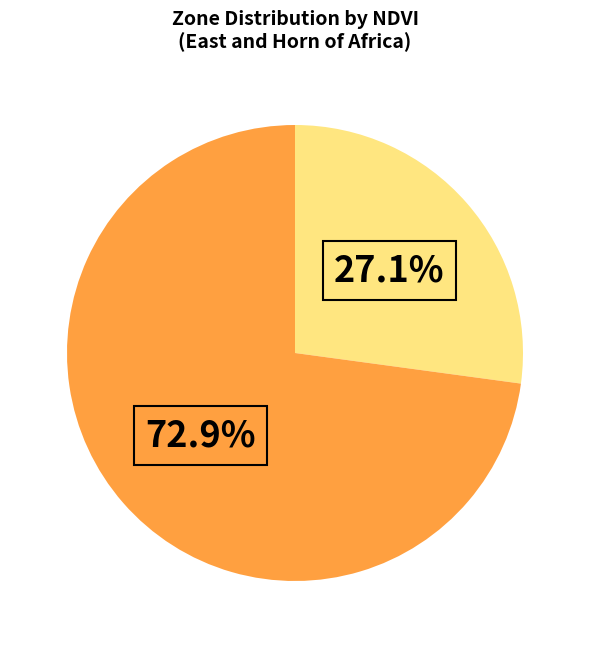

Does any single category account for the majority?

Yes